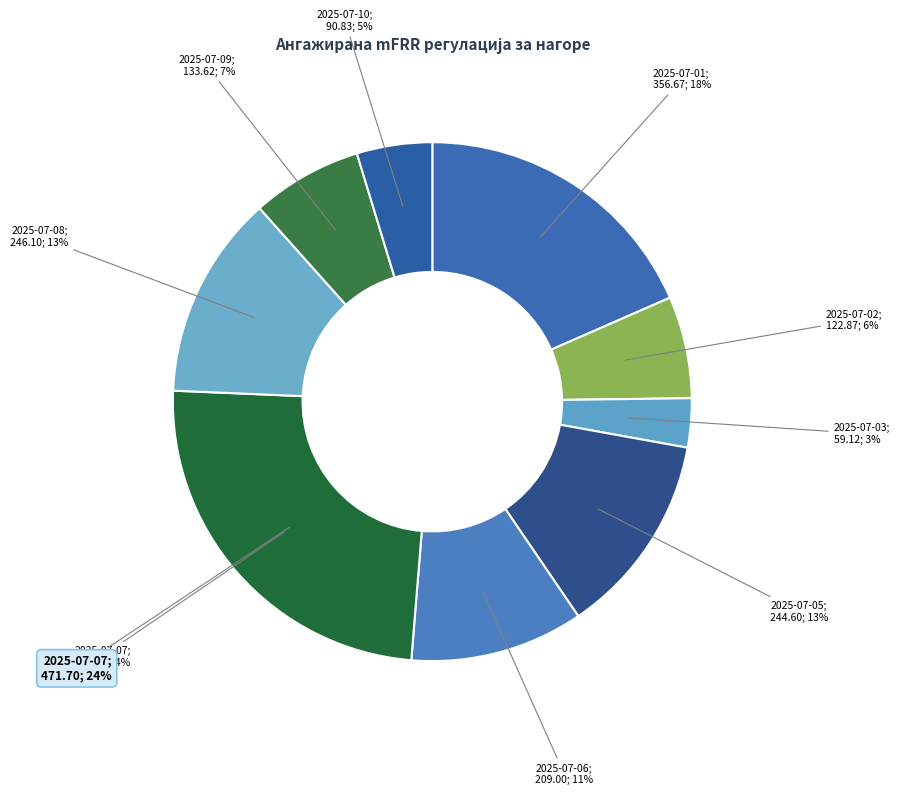

What is the largest slice in the pie chart?

2025-07-07